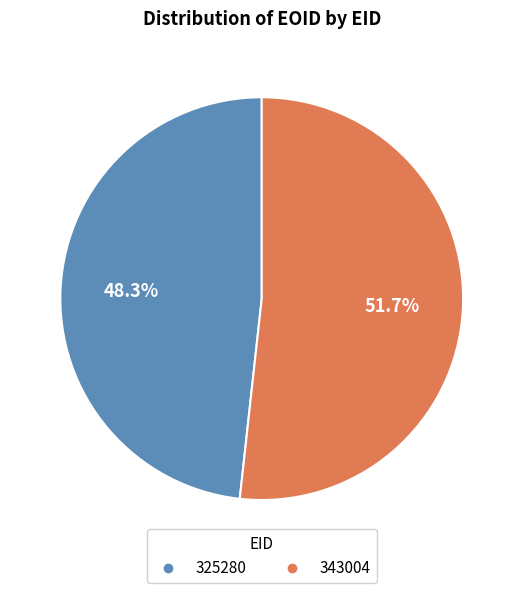

Approximately how many times larger is the value at 325280 compared to 343004?

0.9